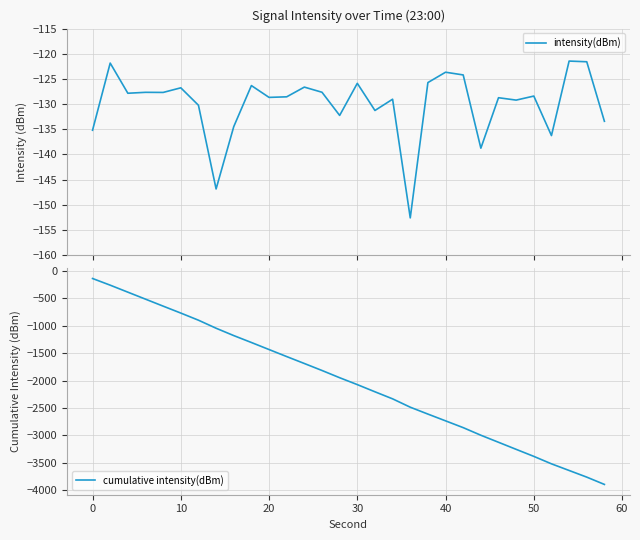

True or false: cumulative intensity(dBm) has more than 1 interior local peaks.

False